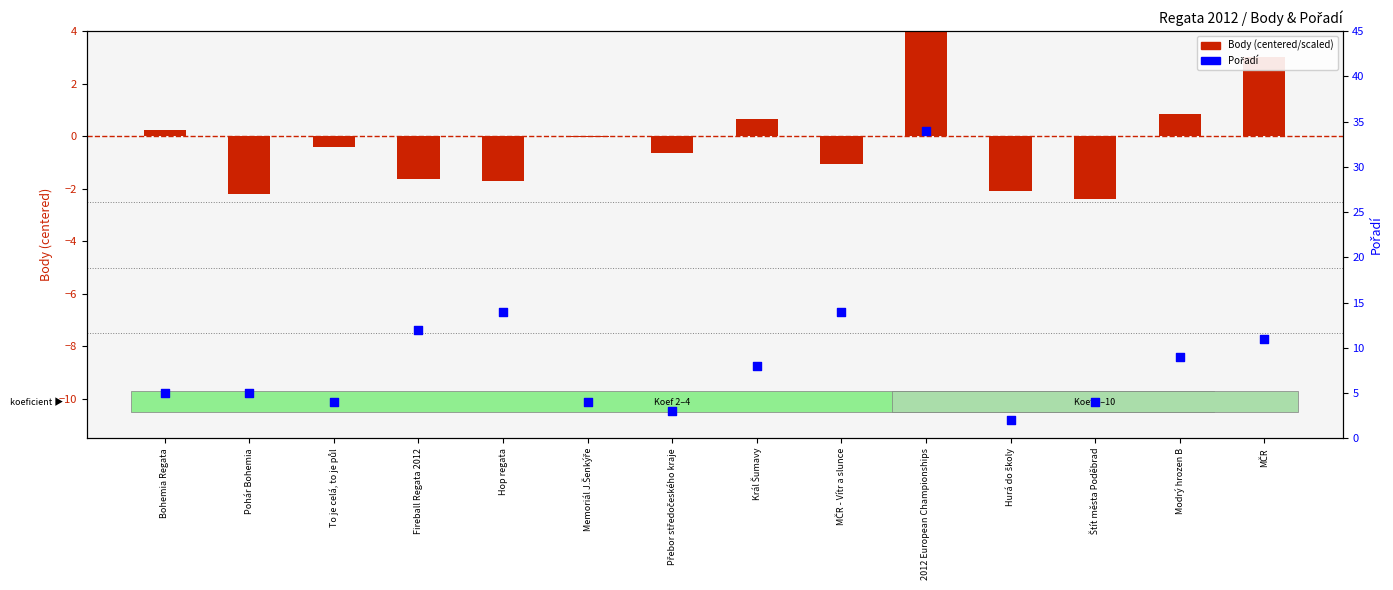

Which series reaches the minimum Y coordinate?

Body (centered/scaled)